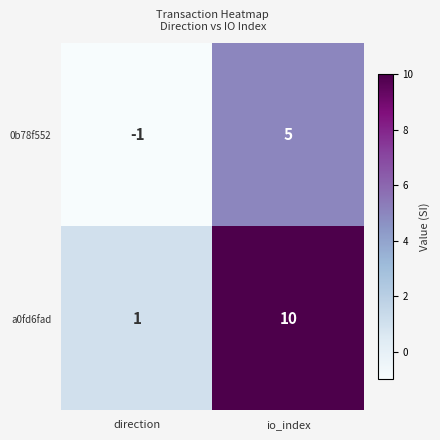

Reading left to right, extract all data points from this chart.

0b78f552: direction=-1	io_index=5
a0fd6fad: direction=1	io_index=10